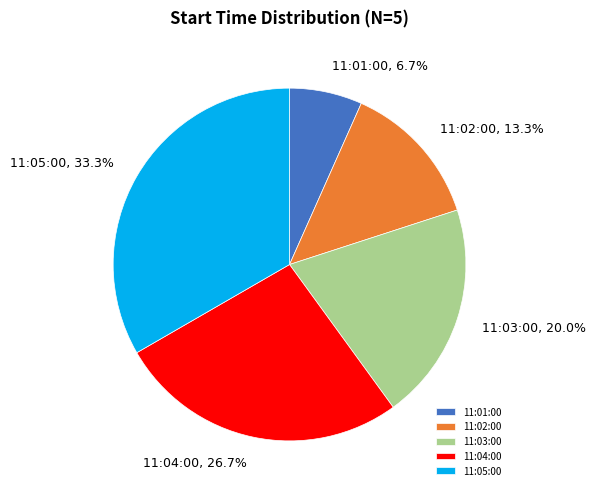

What is the ratio of the value at 11:01:00 to the value at 11:02:00?

0.5